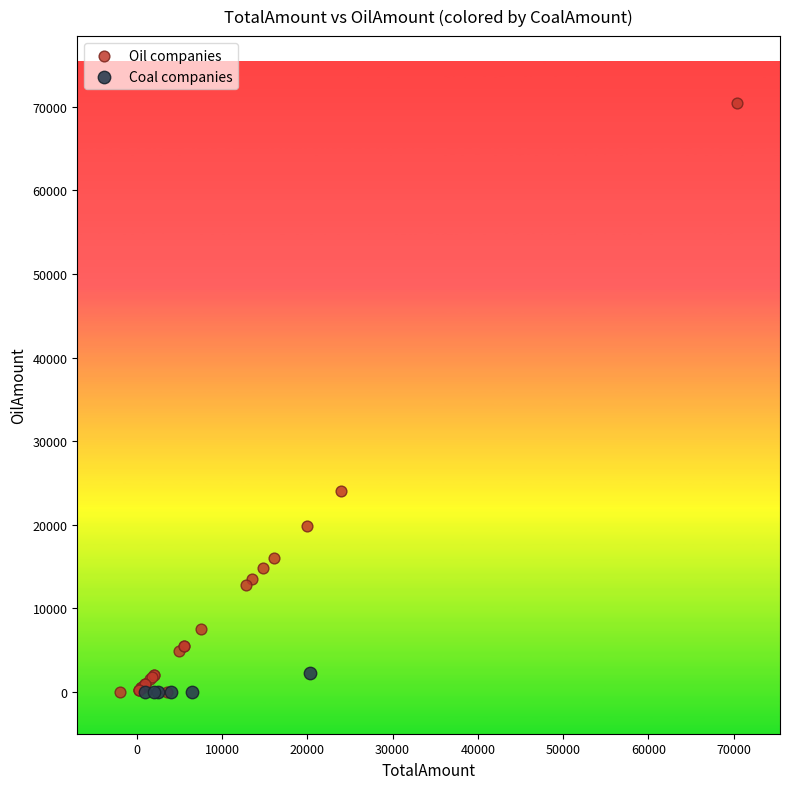

Which series contains the highest Y value?

Oil companies